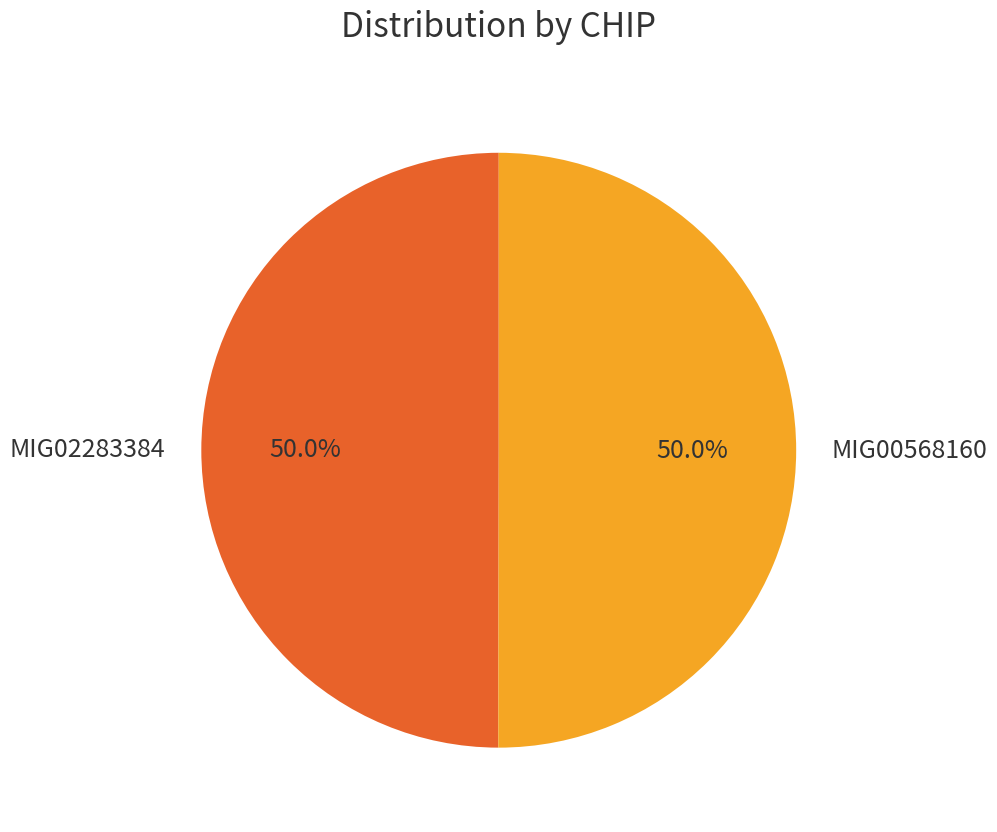

How many segments does this pie chart have?

2